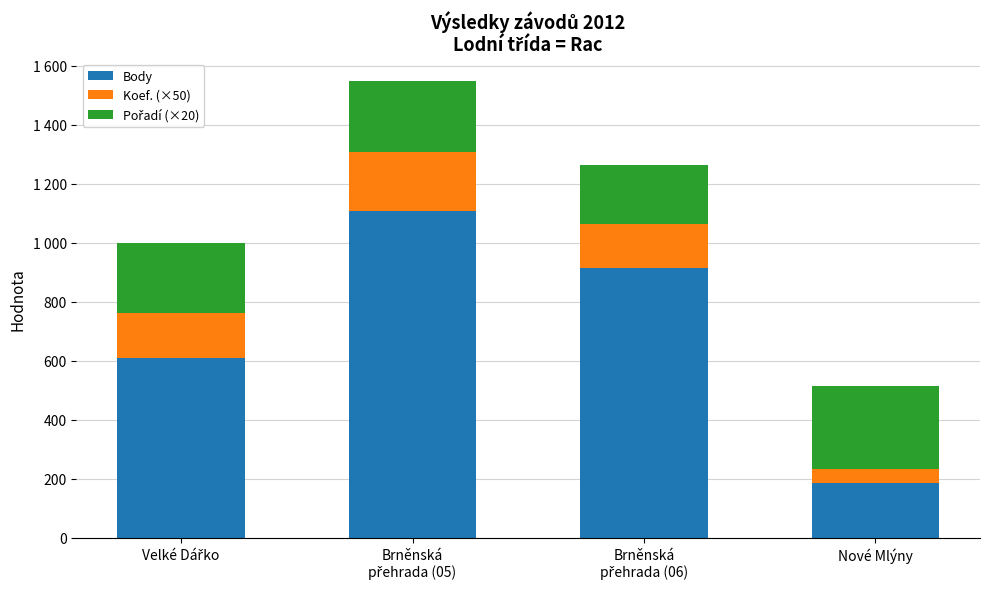

True or false: Pořadí (×20) has a value of 200 at Brněnská
přehrada (06).

True